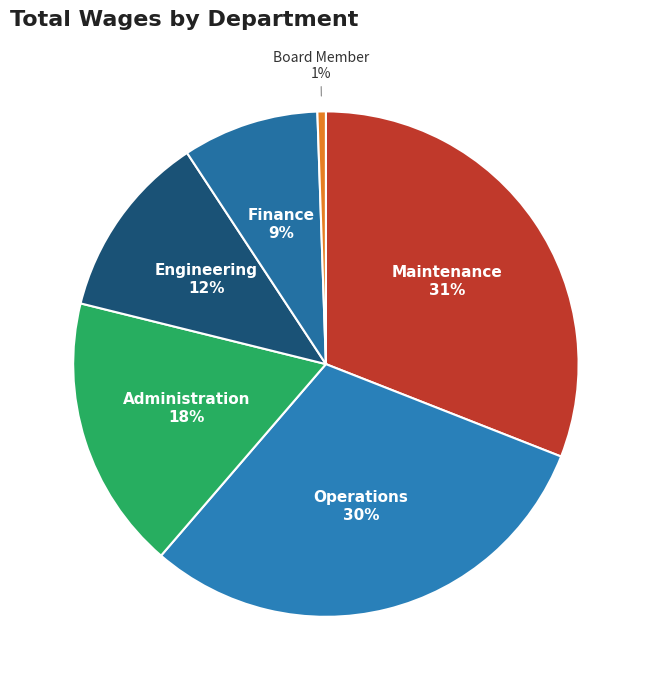

True or false: Maintenance accounts for 31% of the total.

True